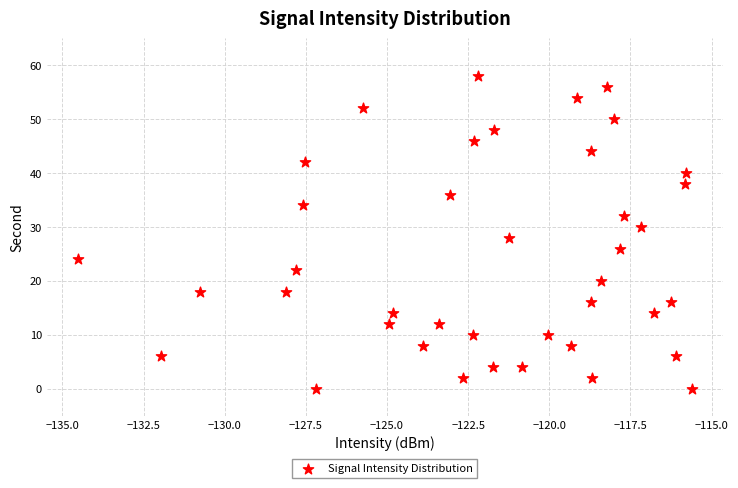

What is the range of Y values (max minus min)?

58